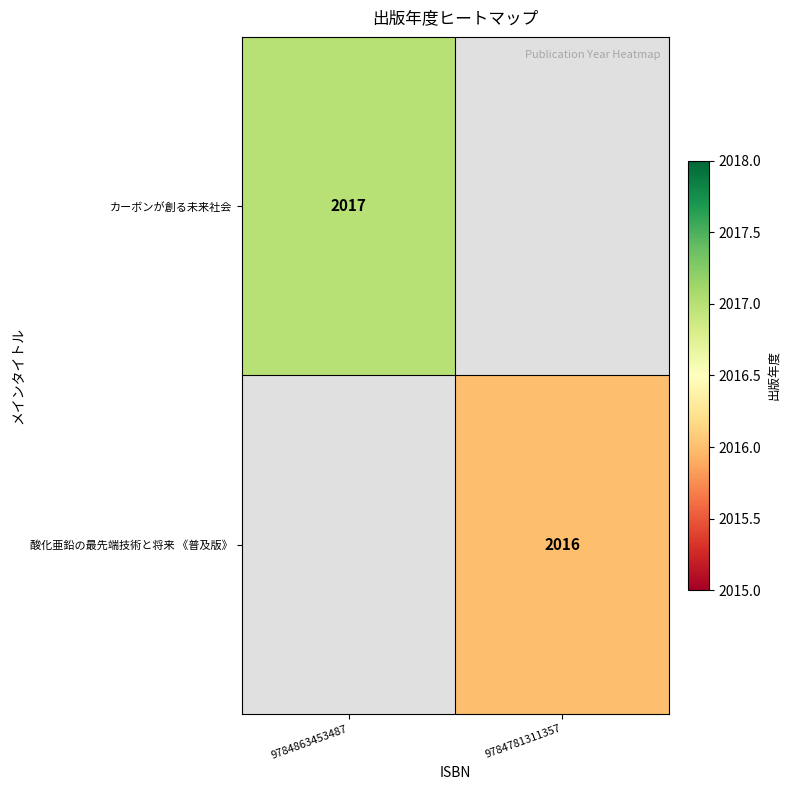

At which category does the chart reach its minimum across all series?

9784781311357